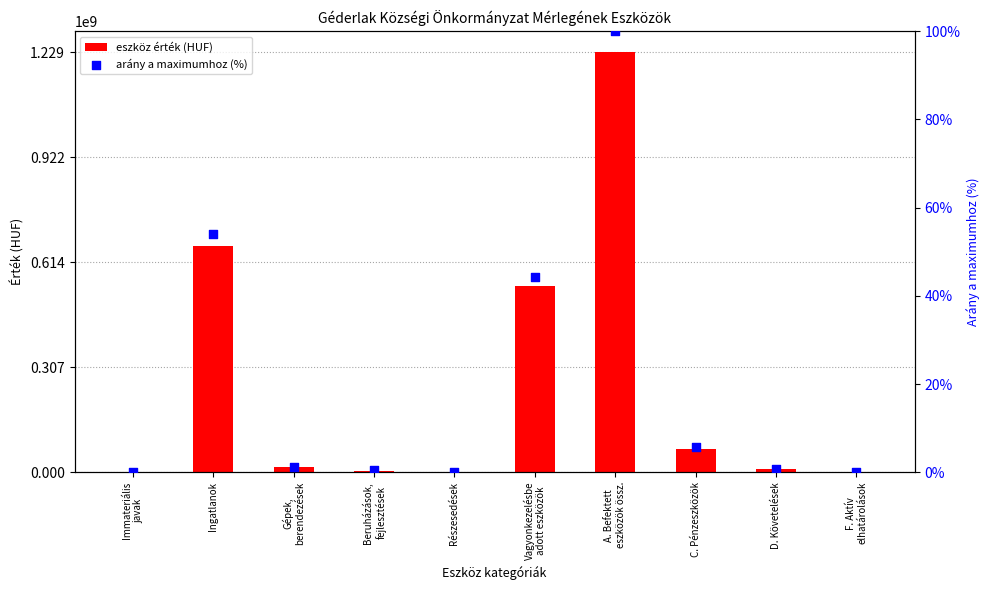

Which series reaches the maximum Y coordinate?

eszköz érték (HUF)